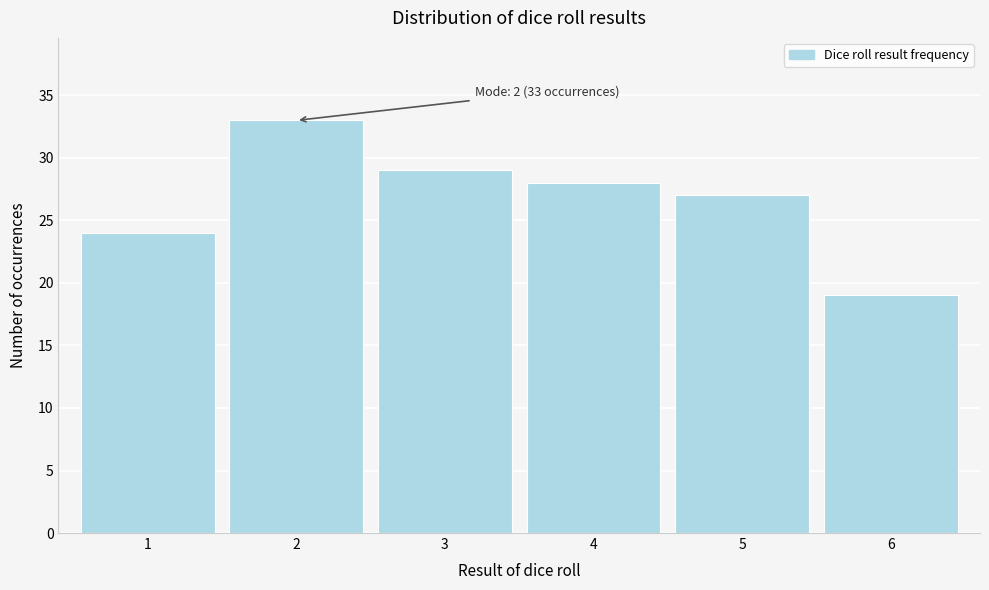

Reading left to right, list all the values displayed in this chart.

24	33	29	28	27	19